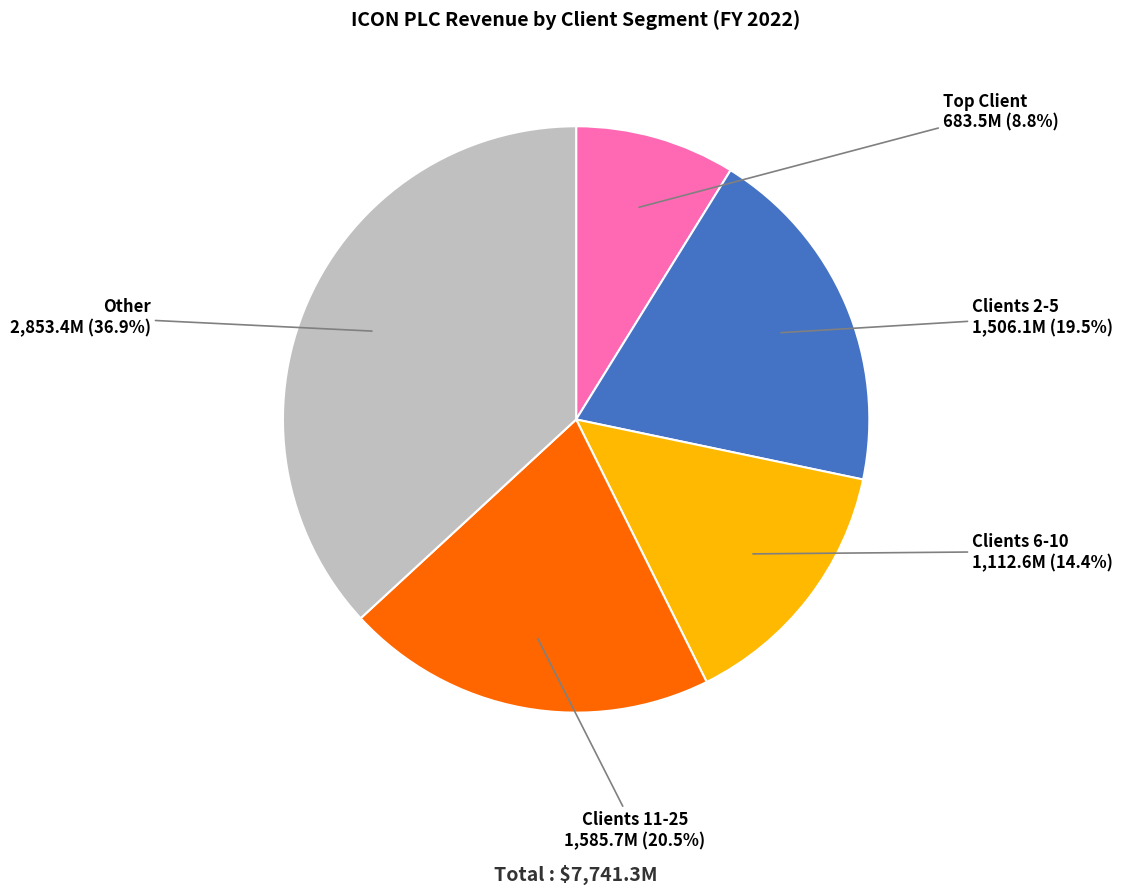

Approximately how many times larger is the value at Other compared to Clients 6-10?

2.6